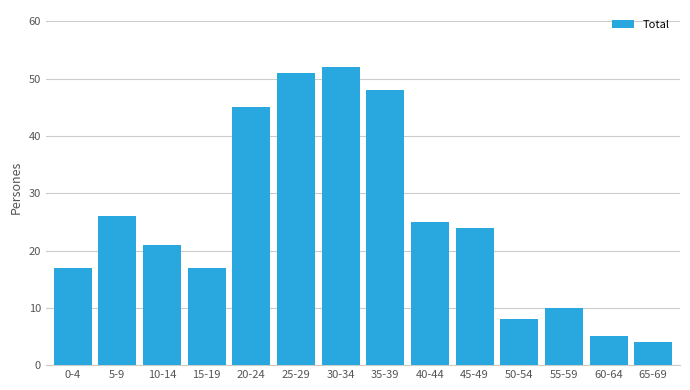

Reading right to left, extract all data points from this chart.

4	5	10	8	24	25	48	52	51	45	17	21	26	17